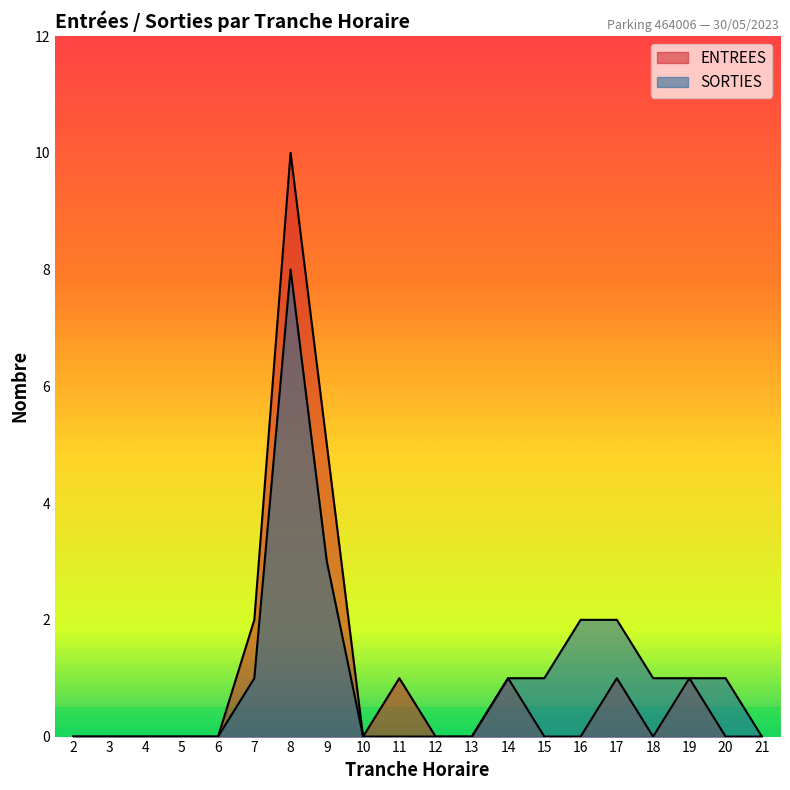

The SORTIES series shows -4 at 11. True or false?

False